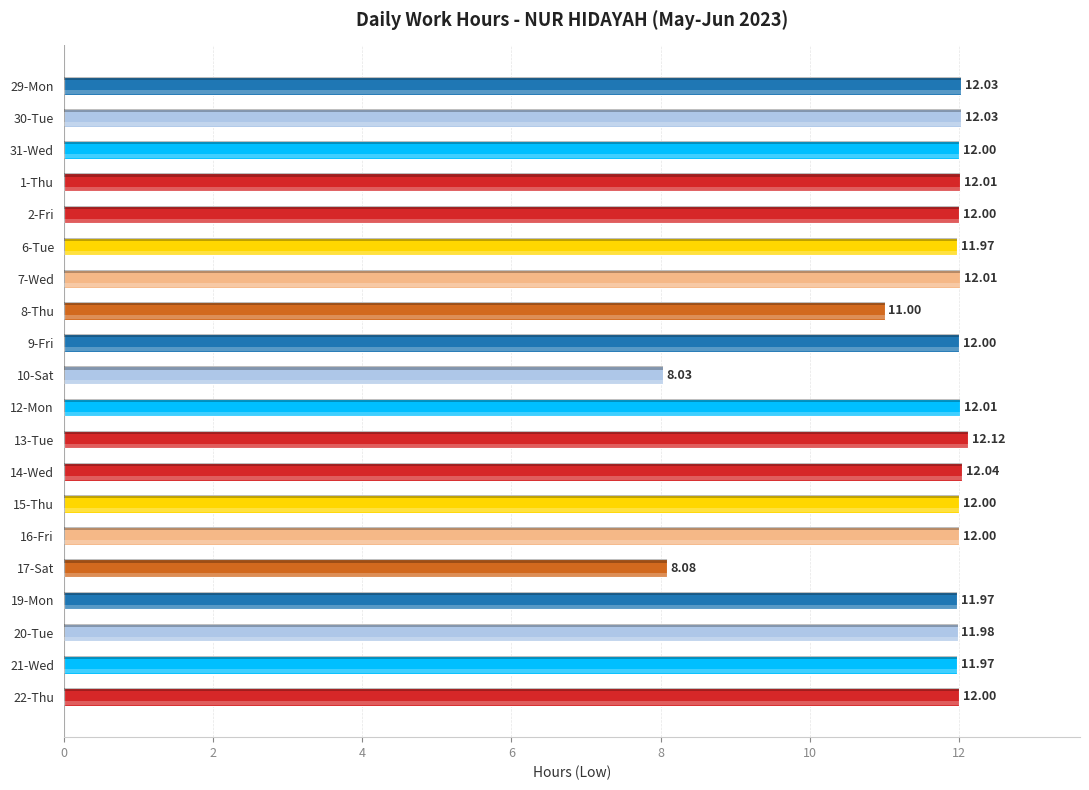

What is the ratio of the value at 16-Fri to the value at 6-Tue?

1.0